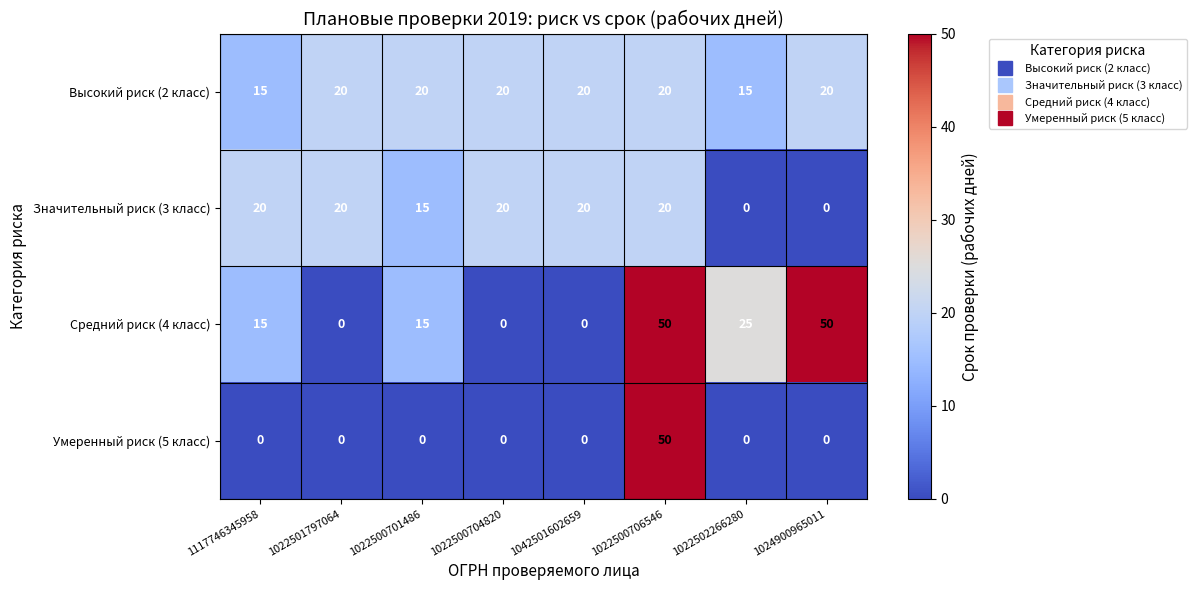

What is the sum of the Средний риск (4 класс) values at 1042501602659 and 1024900965011?

50